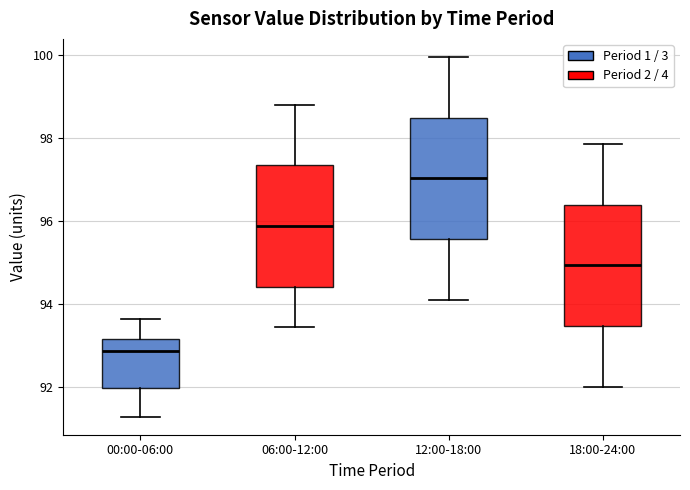

Which box's median line is the lowest?

00:00-06:00